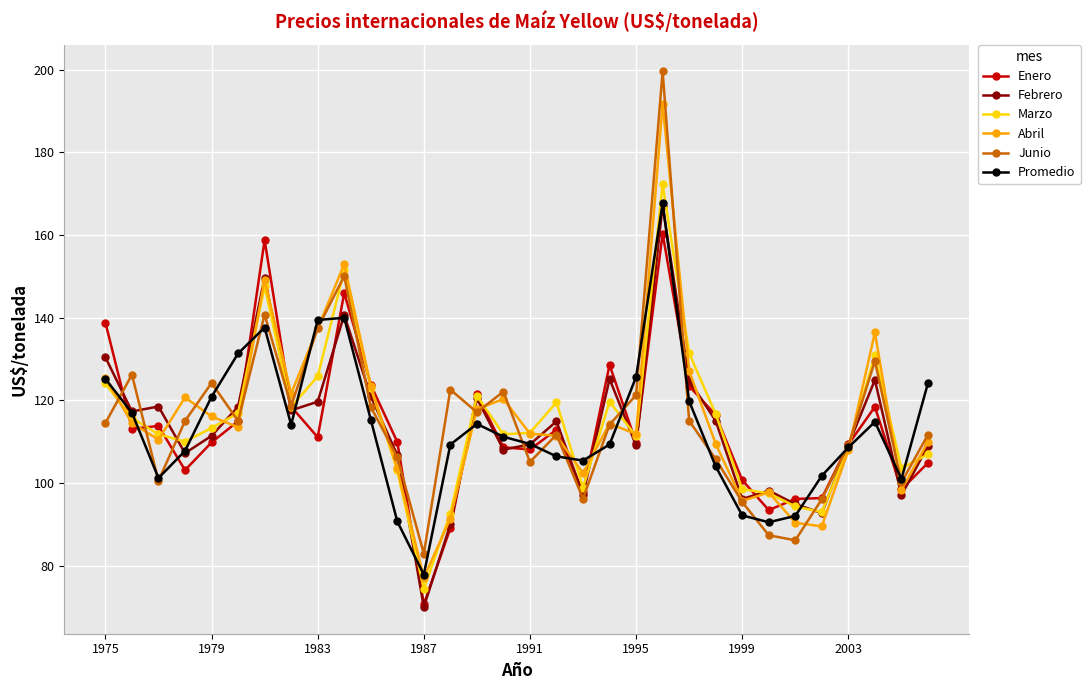

Which series has the largest range (max minus min)?

Junio